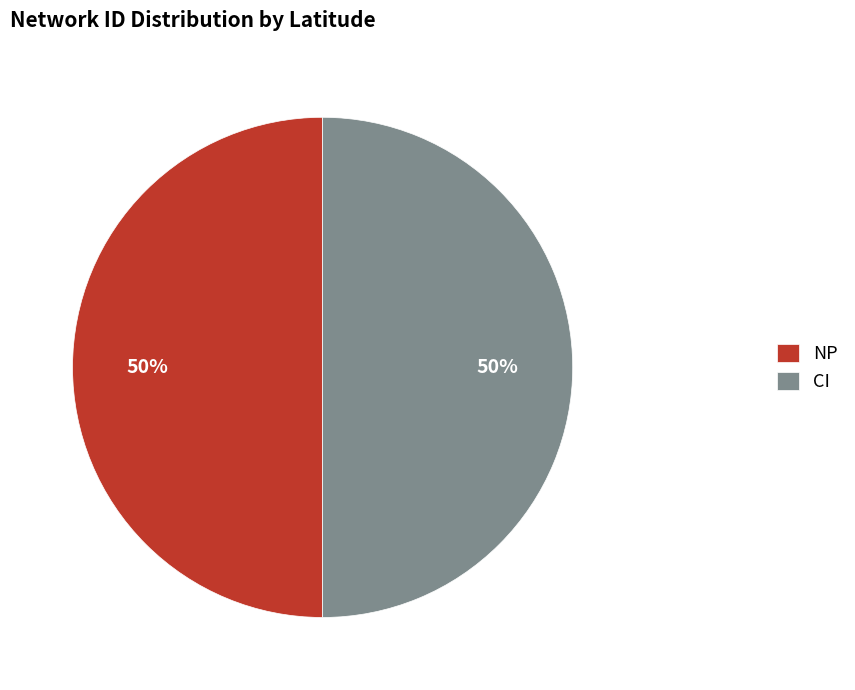

Approximately how many times larger is the value at CI compared to NP?

1.0